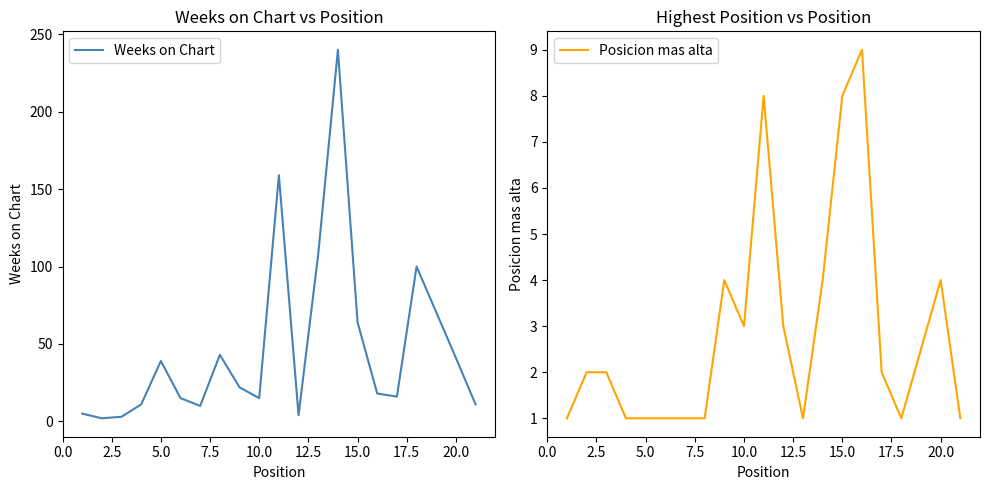

True or false: Weeks on Chart and Posicion mas alta cross at least once.

False